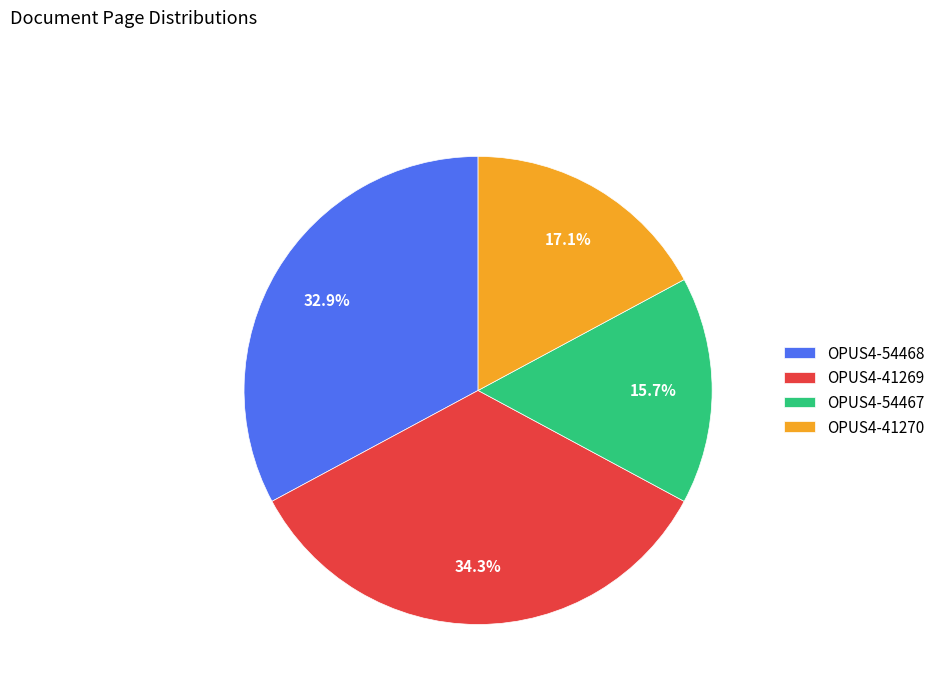

Rank the categories by value from highest to lowest.

OPUS4-41269, OPUS4-54468, OPUS4-41270, OPUS4-54467